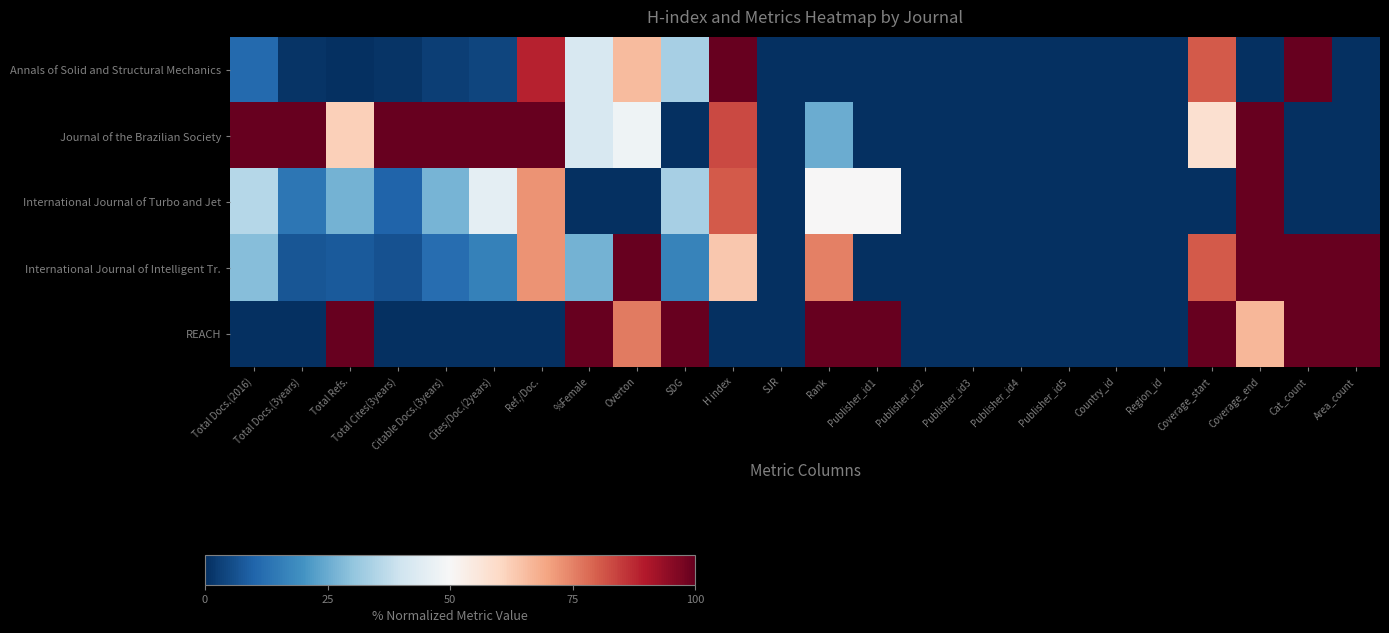

At how many categories does at least one series exceed 55?

17